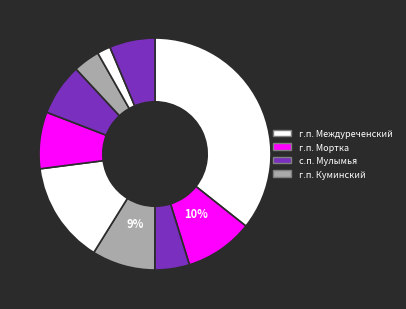

Count the number of slices in the pie.

10